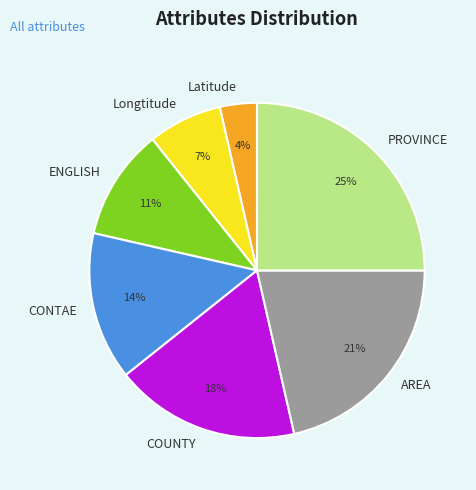

Does any single category account for the majority?

No